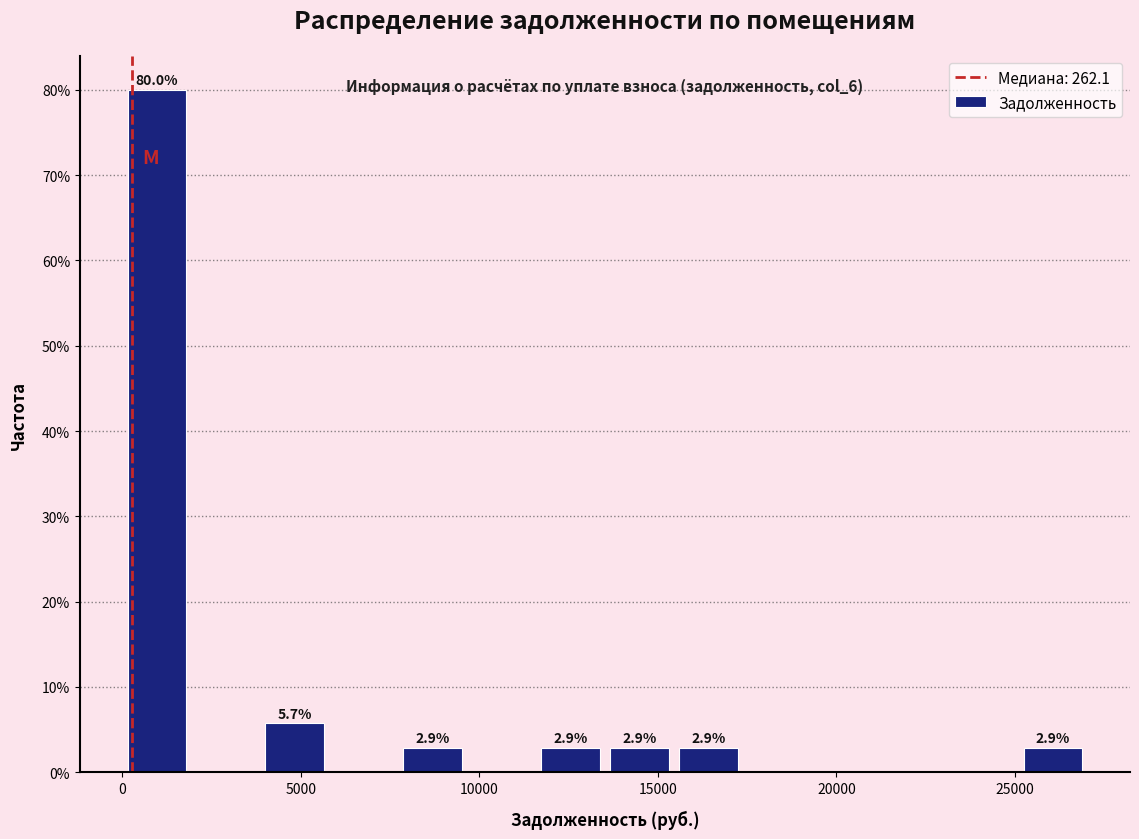

Around what value on the x-axis is the tallest bar? Give the approximate position of its centre, as read against the axis.

1000